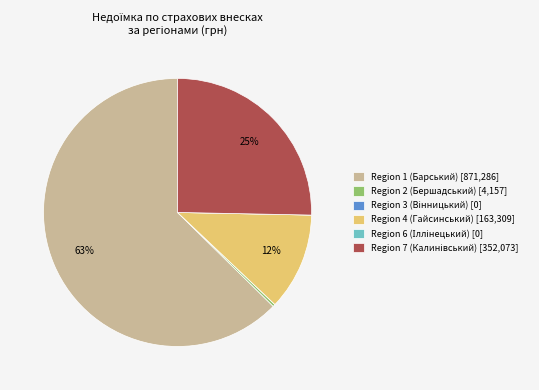

True or false: Region 4 (Гайсинський) [163,309] accounts for 12% of the total.

True